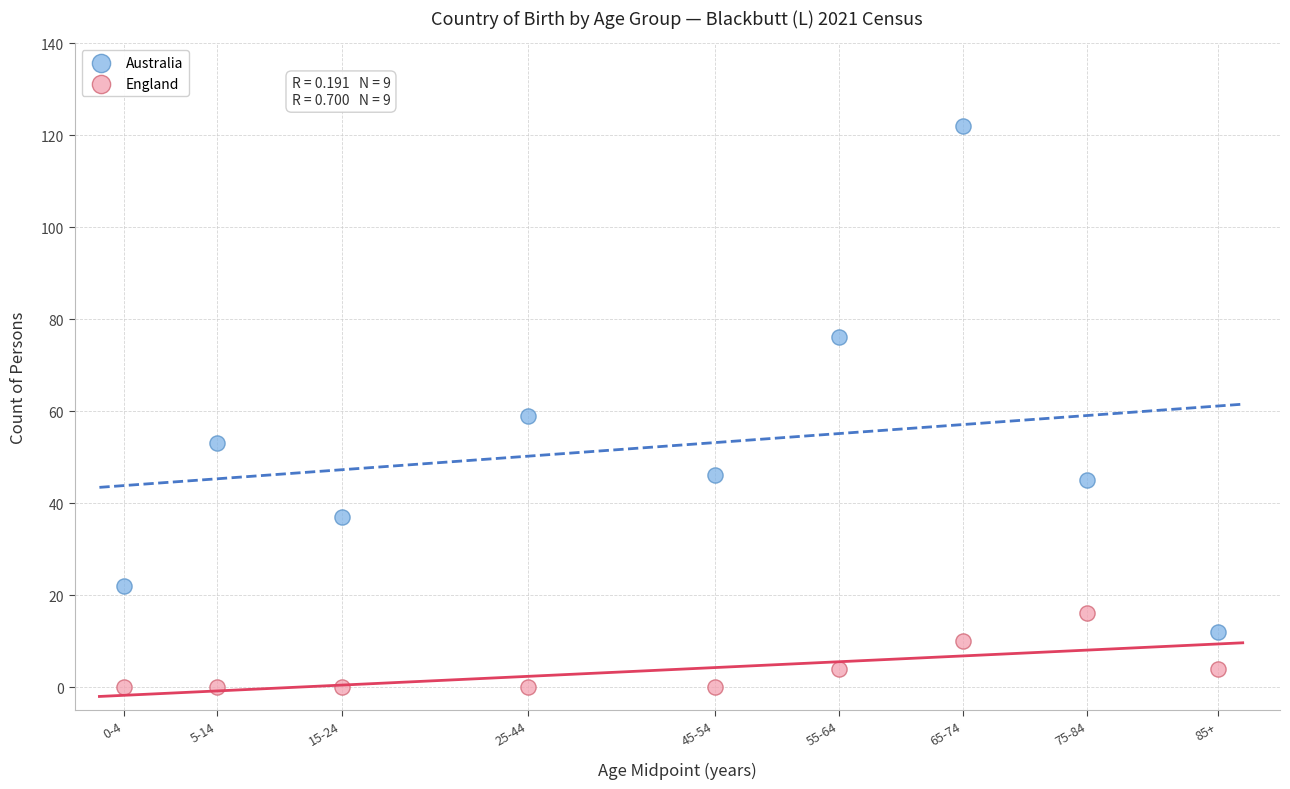

Which series reaches the maximum Y coordinate?

Australia